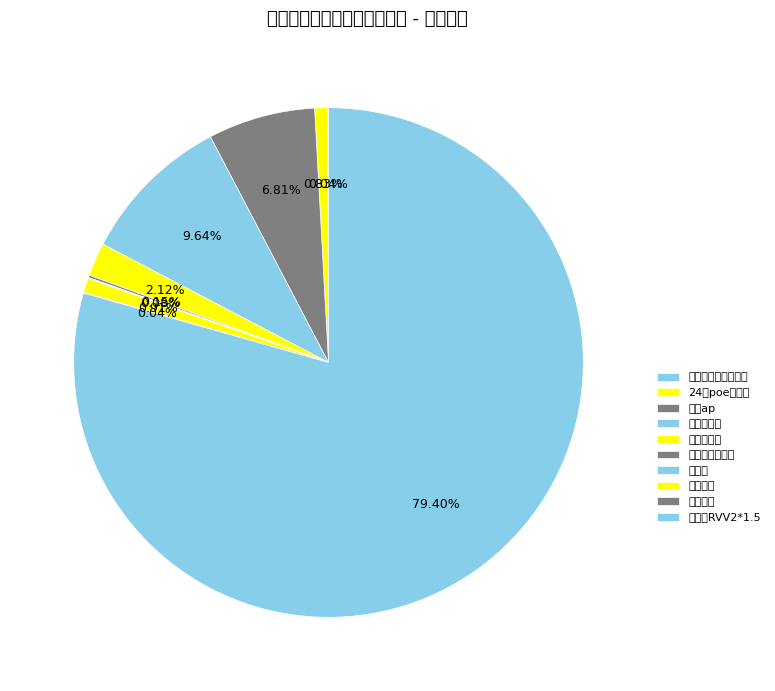

To the nearest percent, what is the difference between the 六类网线 and 网络机柜 slice percentages?

1%